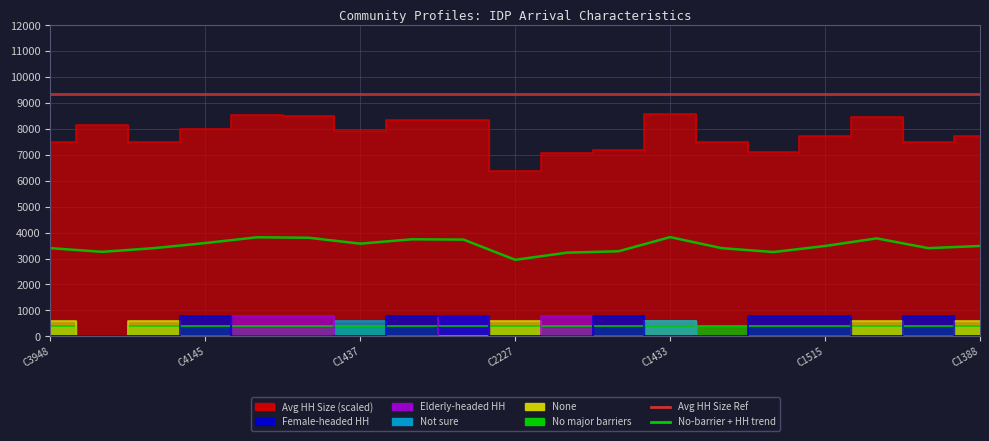

Reading right to left, what are all the values shown in this chart?

Avg HH Size: 7710.0	7500.0	8445.0	7710.0	7125.0	7500.0	8565.0	7200.0	7065.0	6375.0	8325.0	8355.0	7935.0	8505.0	8550.0	7995.0	7500.0	8145.0	7500.0
Female-headed HH: 0.0	800.0	0.0	800.0	800.0	0.0	0.0	800.0	0.0	0.0	800.0	800.0	0.0	0.0	0.0	800.0	0.0	0.0	0.0
Elderly-headed HH: 0.0	0.0	0.0	0.0	0.0	0.0	0.0	0.0	800.0	0.0	800.0	0.0	0.0	800.0	800.0	0.0	0.0	0.0	0.0
Not sure: 0.0	0.0	0.0	0.0	0.0	0.0	600.0	0.0	0.0	0.0	0.0	0.0	600.0	0.0	0.0	0.0	0.0	0.0	0.0
None: 600.0	0.0	600.0	0.0	0.0	0.0	600.0	0.0	0.0	600.0	0.0	0.0	0.0	0.0	0.0	0.0	600.0	0.0	600.0
No major barriers: 400.0	400.0	400.0	400.0	400.0	400.0	400.0	400.0	400.0	400.0	400.0	400.0	400.0	400.0	400.0	400.0	400.0	0.0	400.0